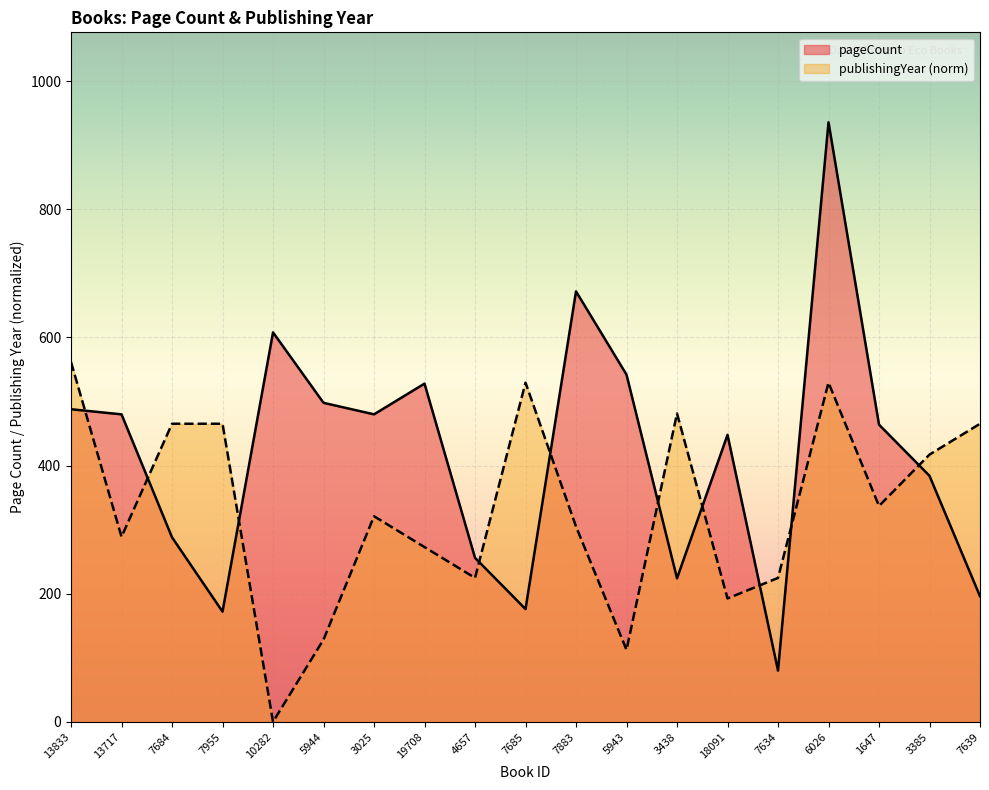

What is the approximate value of publishingYear at 19708?

272.8